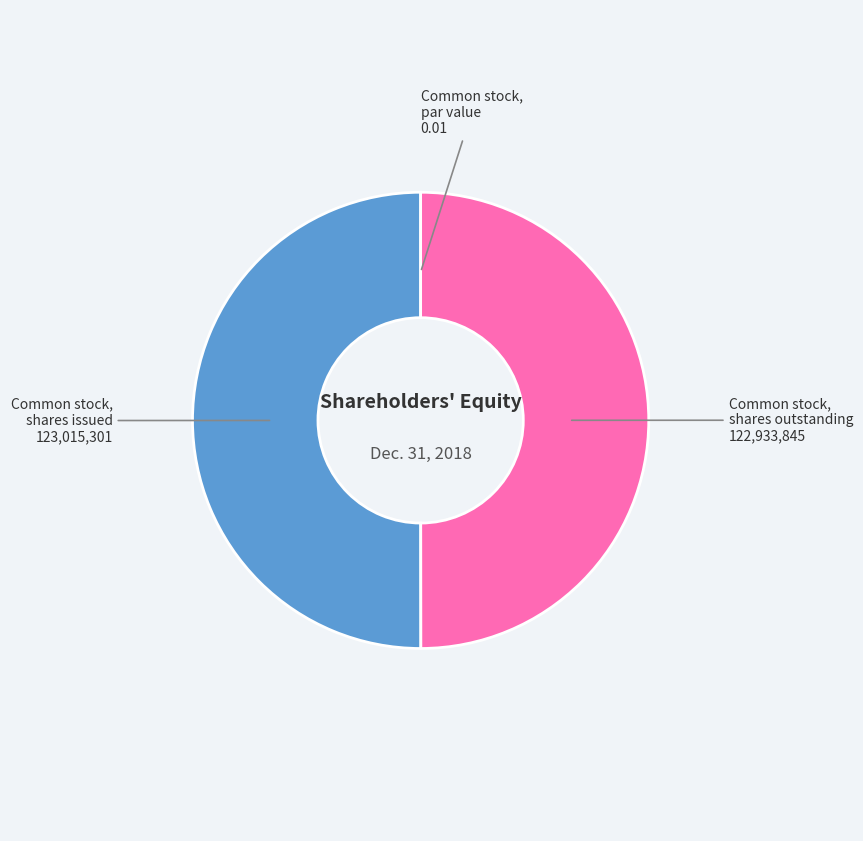

Is it true that Common stock, shares outstanding is 42% of the pie?

False